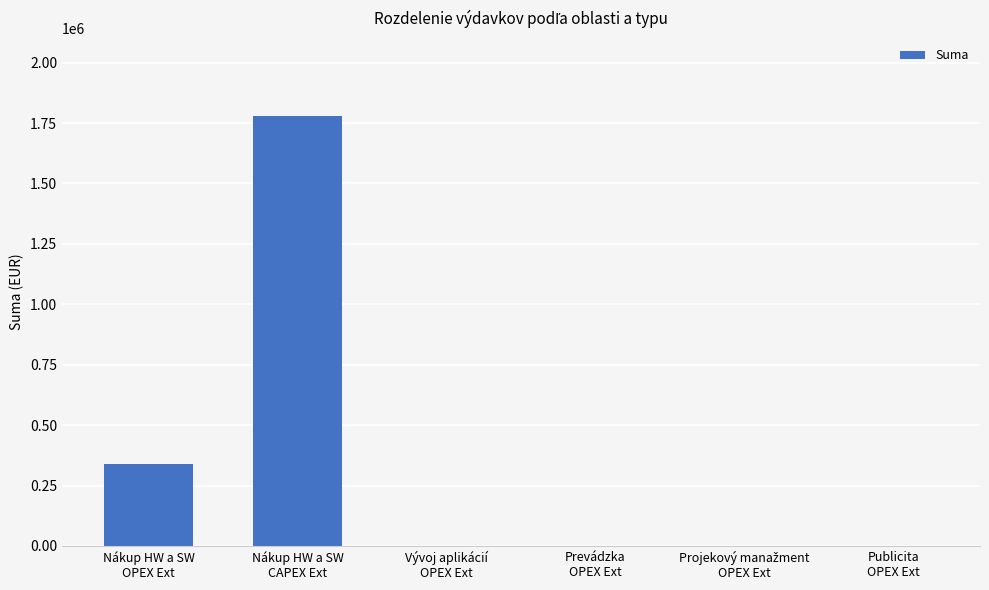

What is the sum of all values?

2119816.8